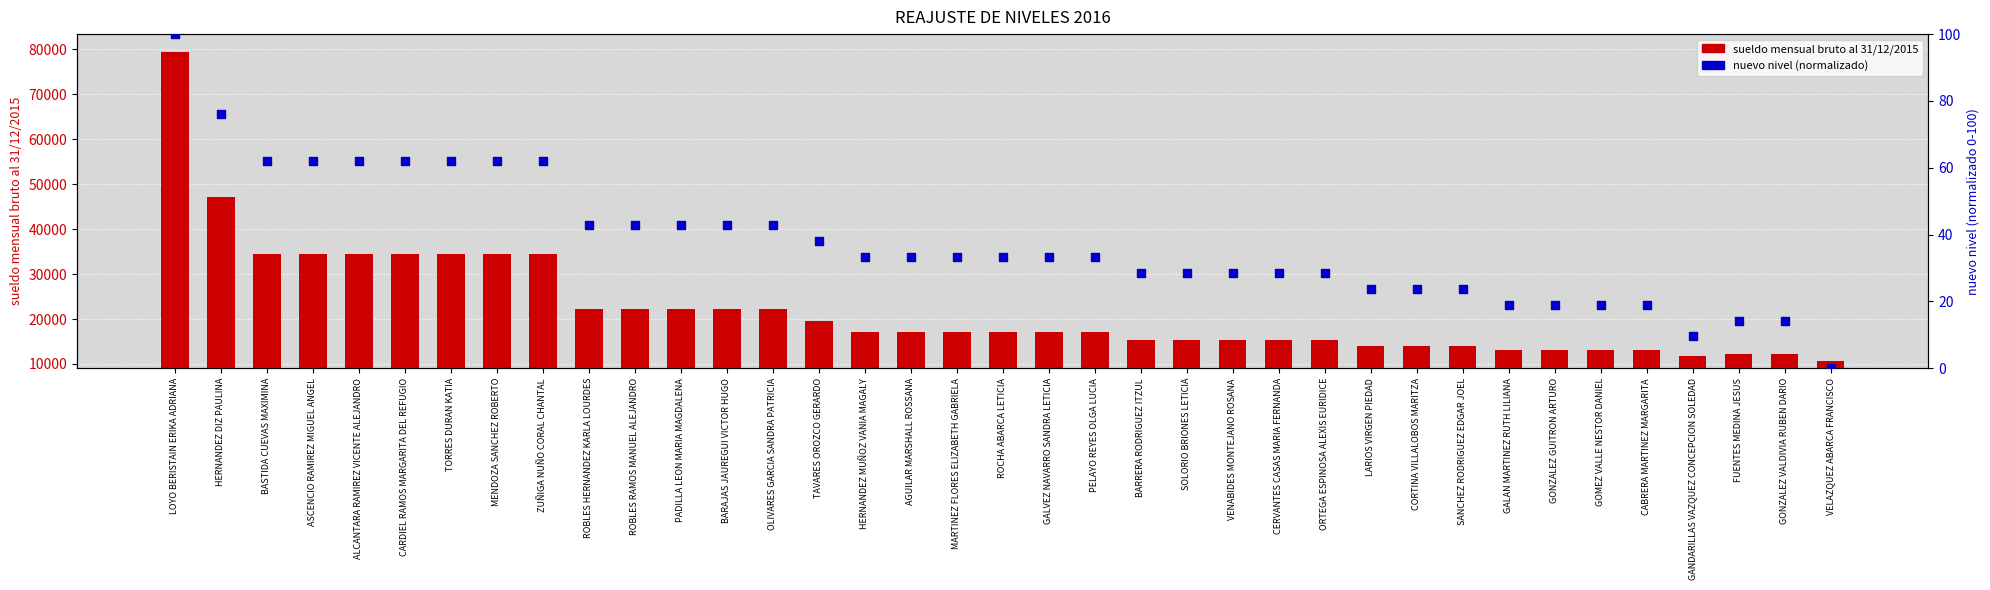

At how many categories does at least one series exceed 11163?

36